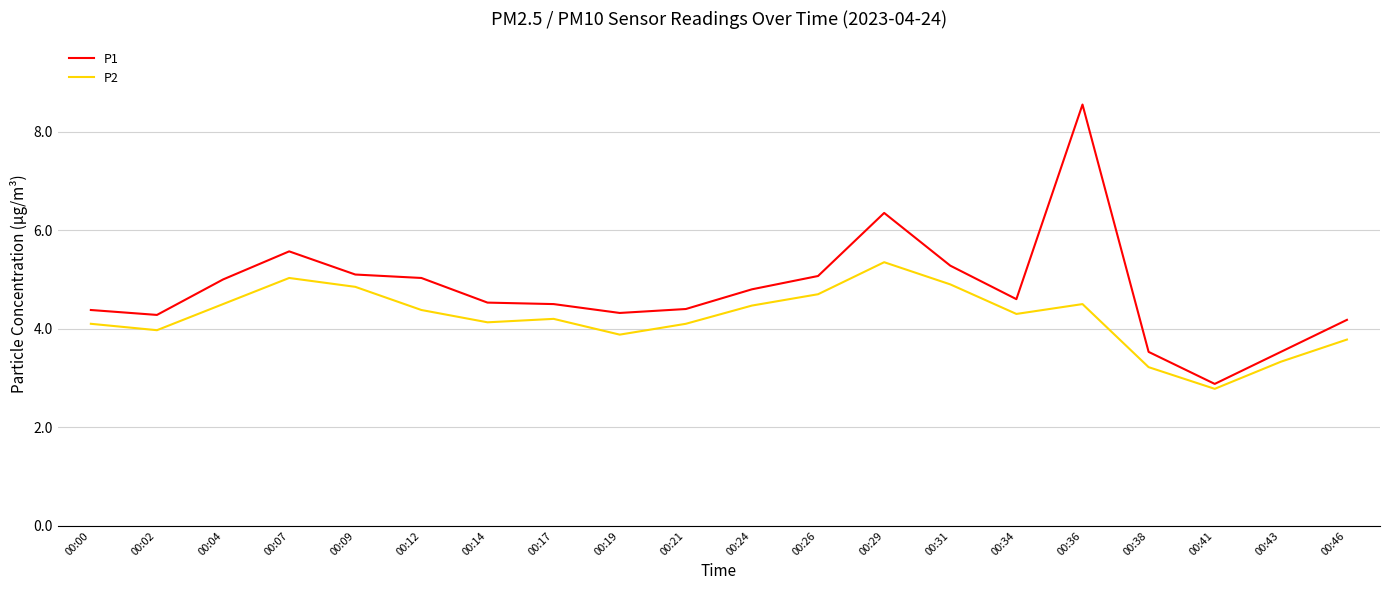

What is the minimum value shown in the chart?

2.8